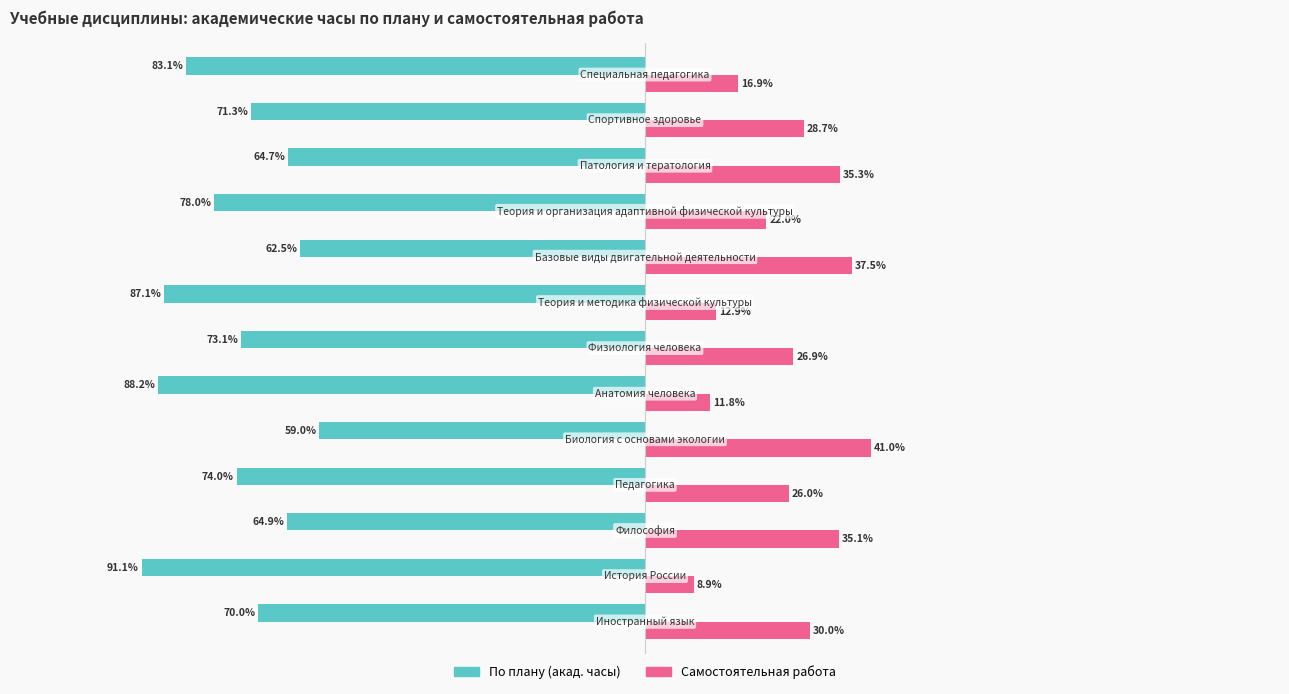

Which series has the largest total across all categories?

Самостоятельная работа